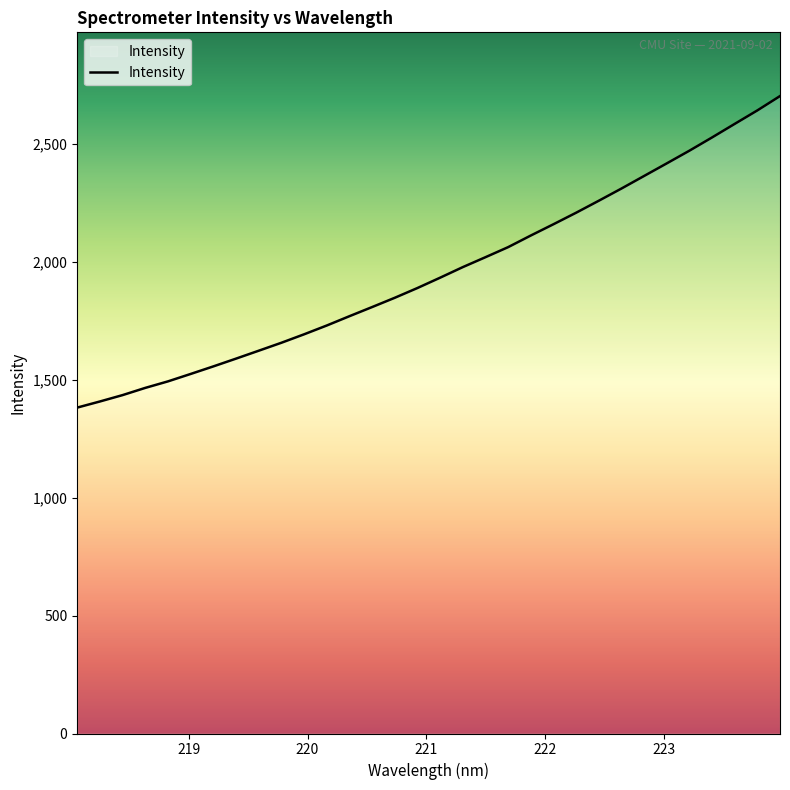

What is the greatest value displayed?

2701.3